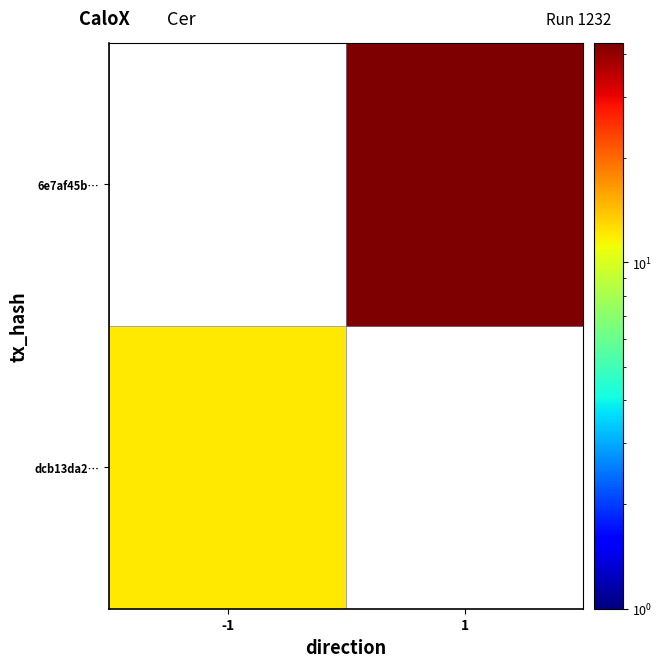

At which label is dcb13da2… closest to 12?

-1